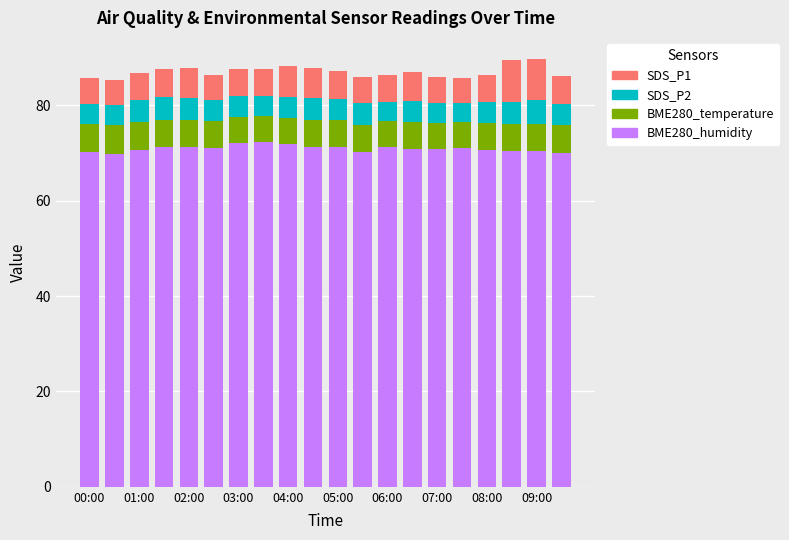

What is the lowest value of the BME280_humidity series?

69.9